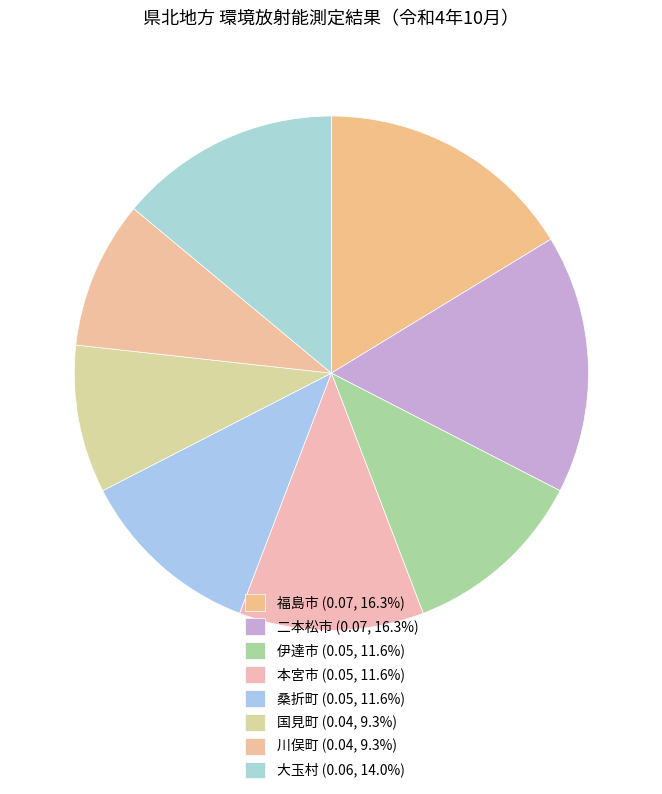

What percentage is the 桑折町 slice, to the nearest percent?

12%